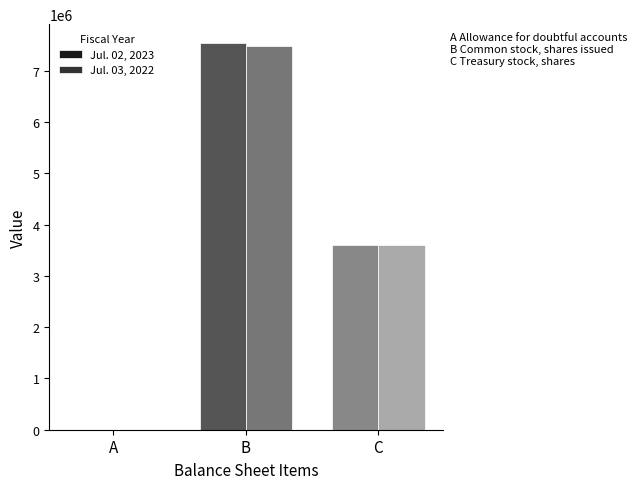

Reading left to right, extract all data points from this chart.

Jul. 02, 2023: 500	7530170	3601124
Jul. 03, 2022: 500	7481169	3604466